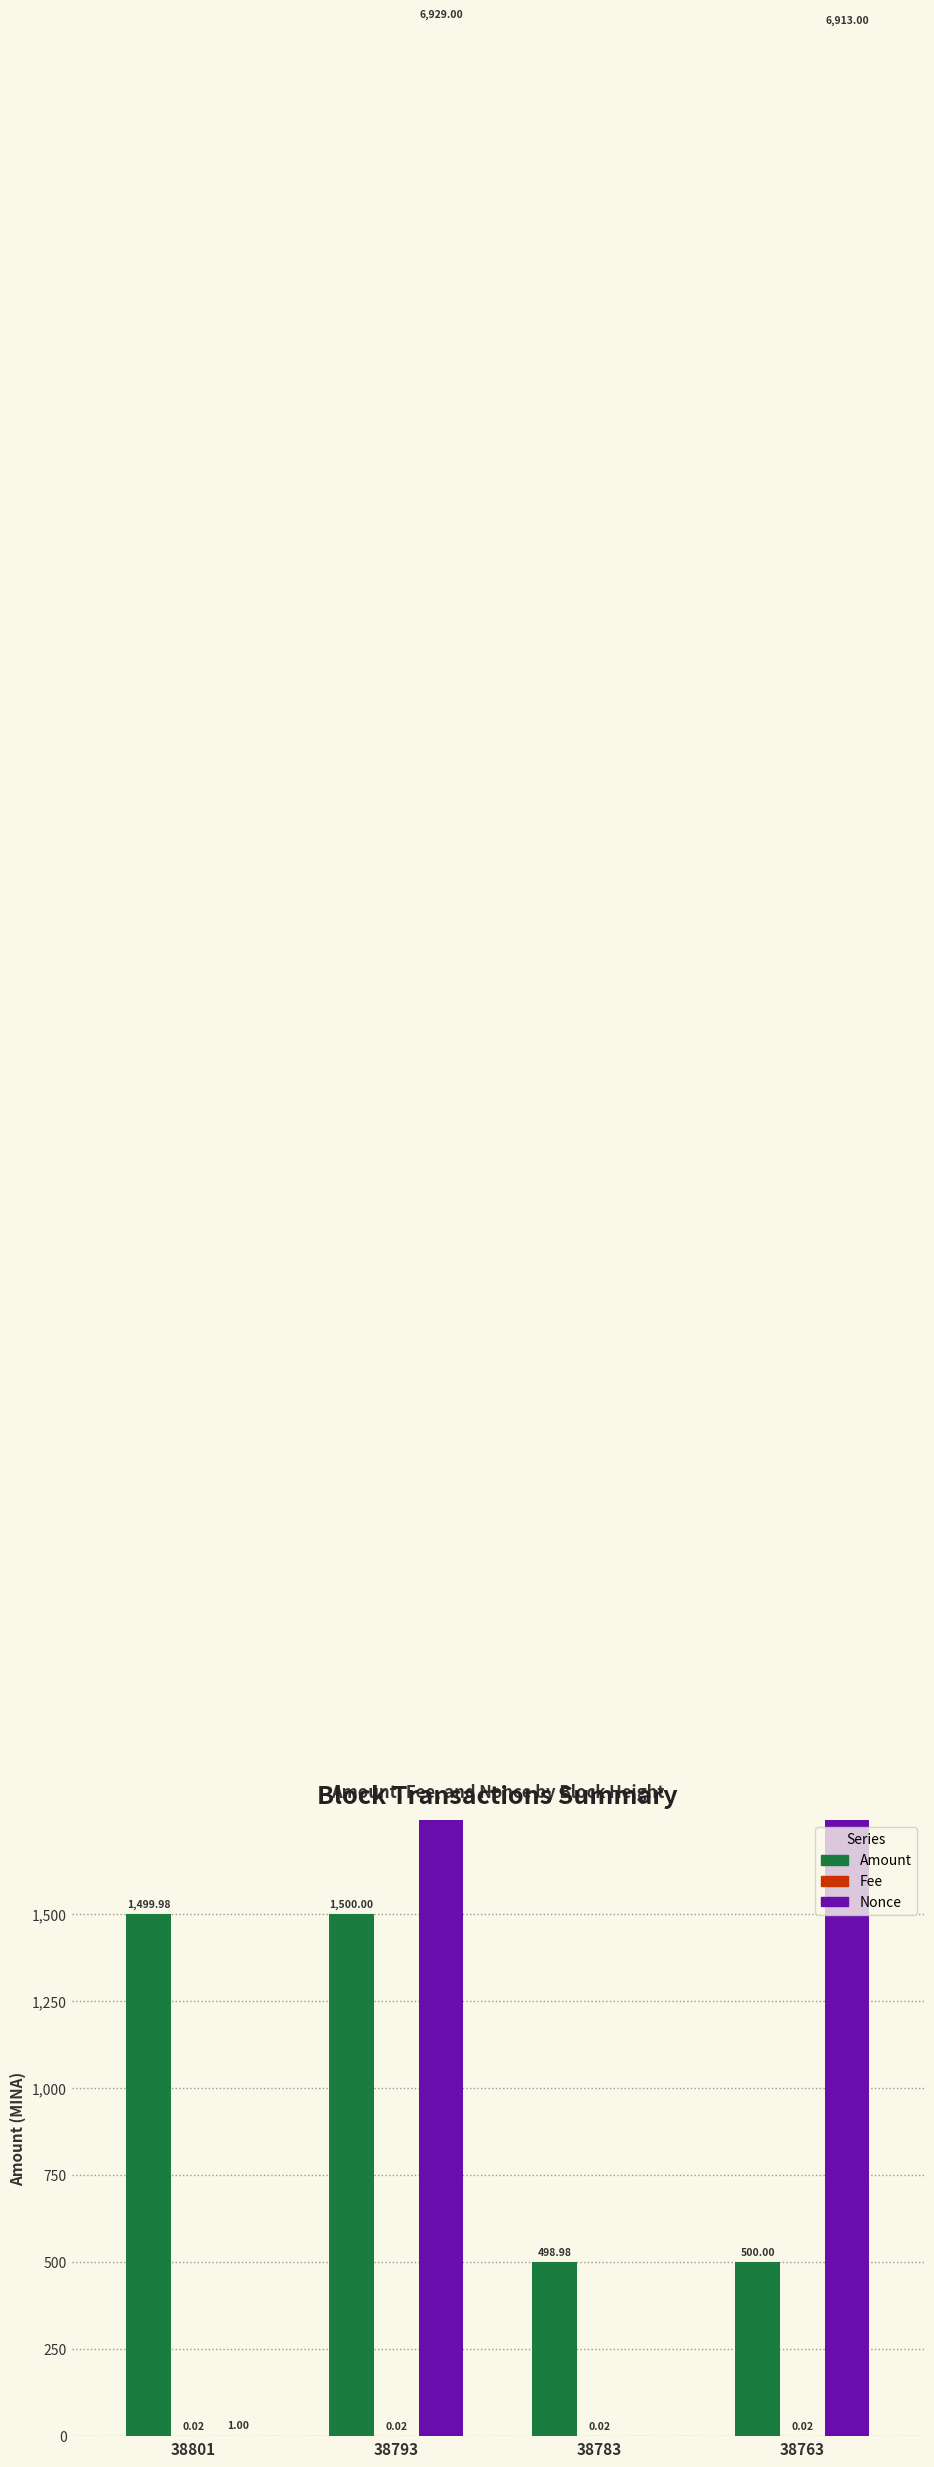

Which series has the largest range (max minus min)?

Nonce